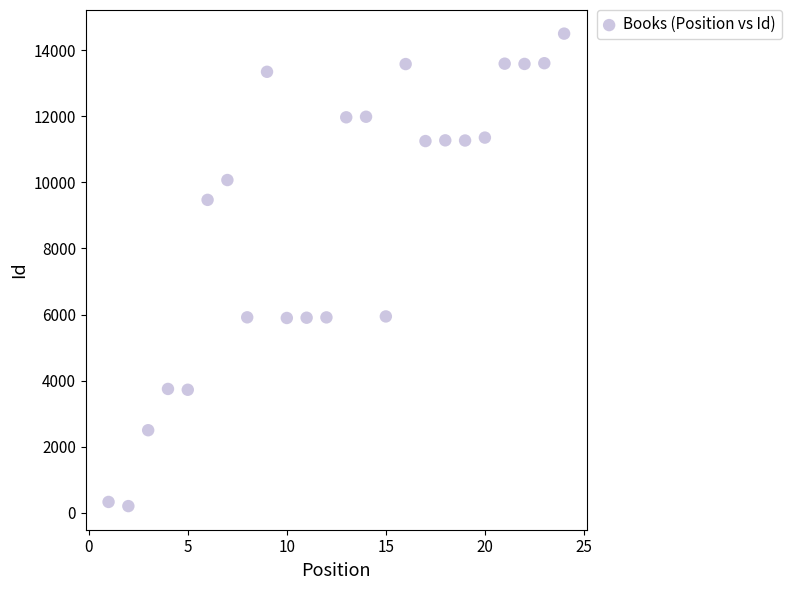

What is the range of Y values (max minus min)?

14296